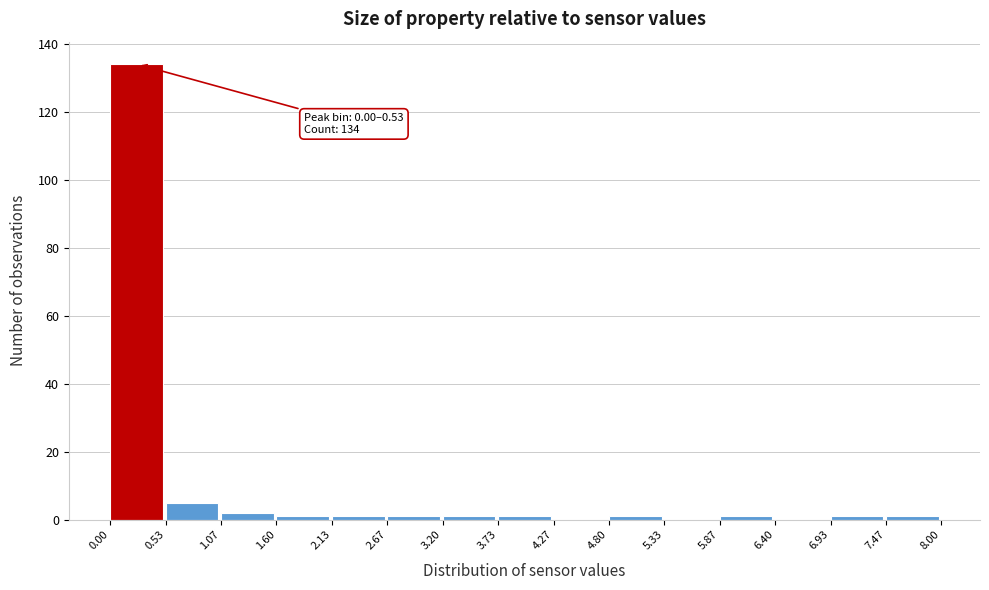

Which range on the x-axis has the tallest bar?

0.00 to 0.53